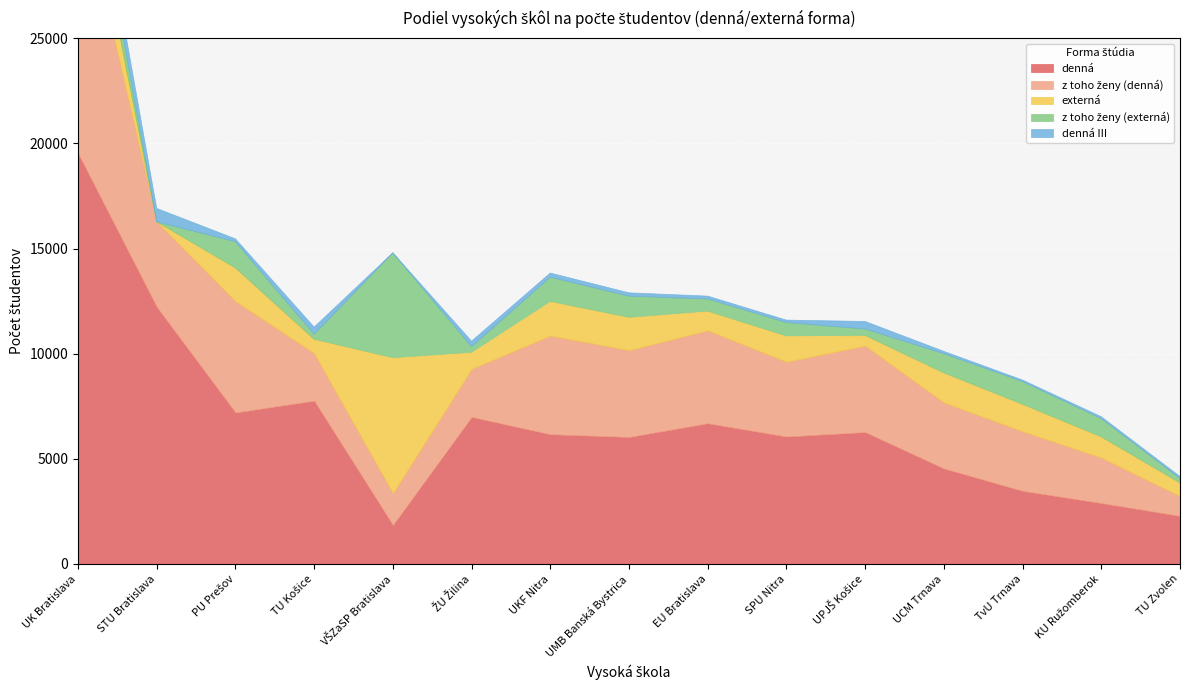

True or false: externá has a value of 1561 at UMB Banská Bystrica.

True